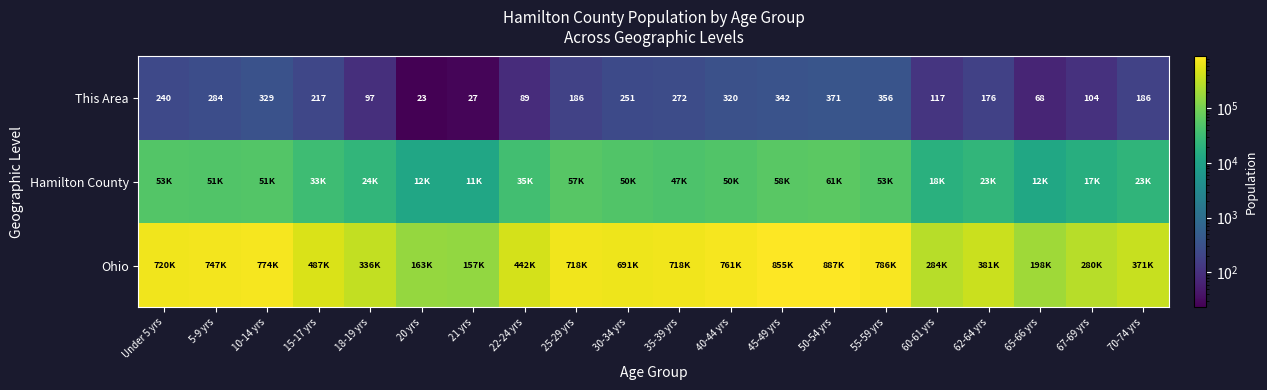

What is the maximum value for This Area?

371